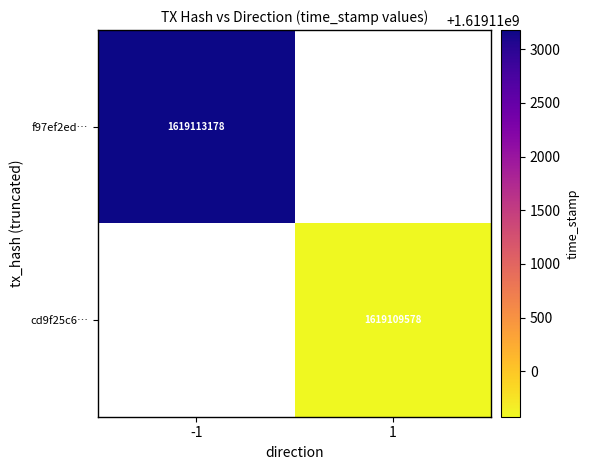

Is it true that cd9f25c6… equals 1619109578 at 1?

True